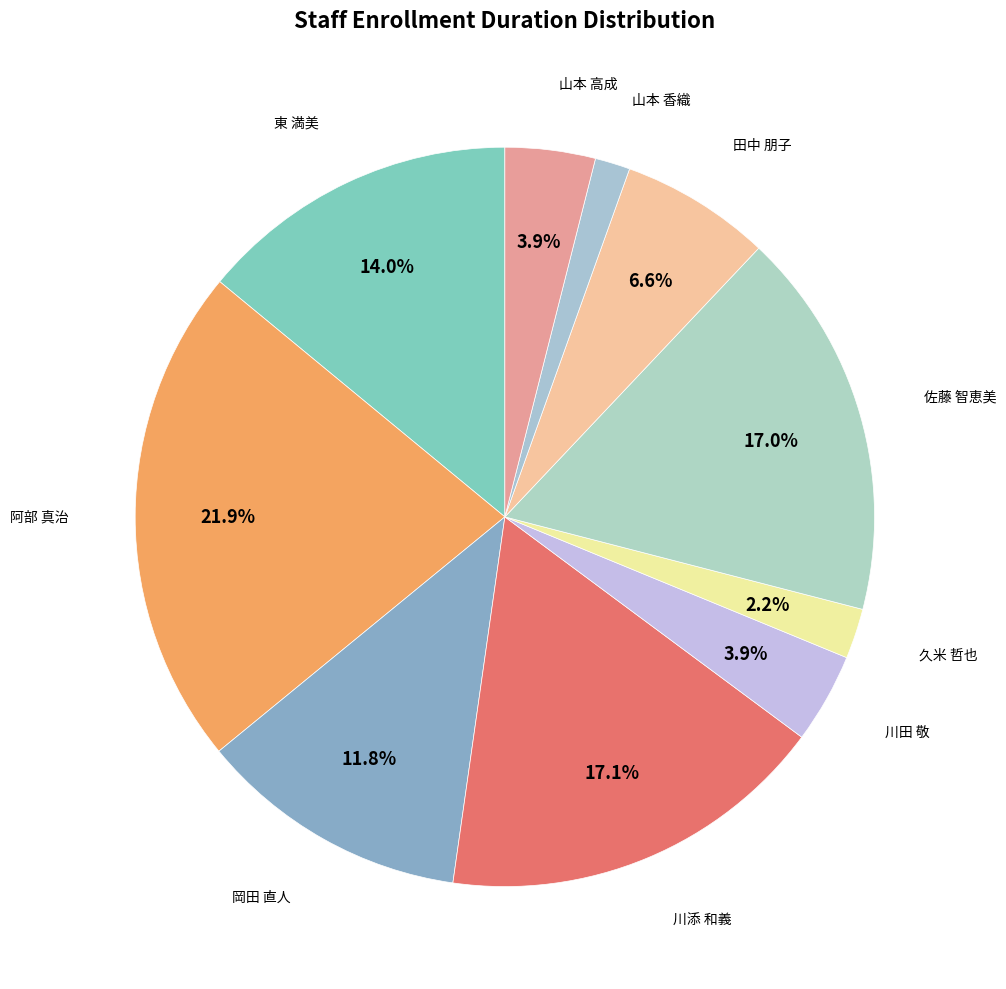

What is the smallest slice in the pie chart?

山本 香織